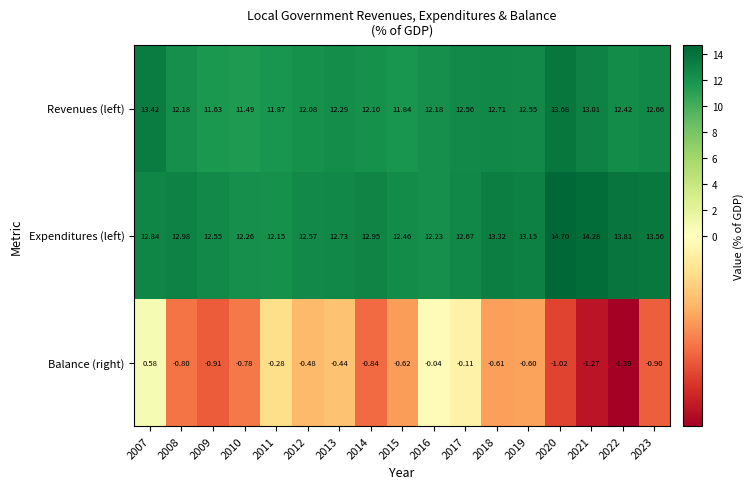

Is the value of Balance (right) at 2013 greater than the value of Expenditures (left) at 2012?

No